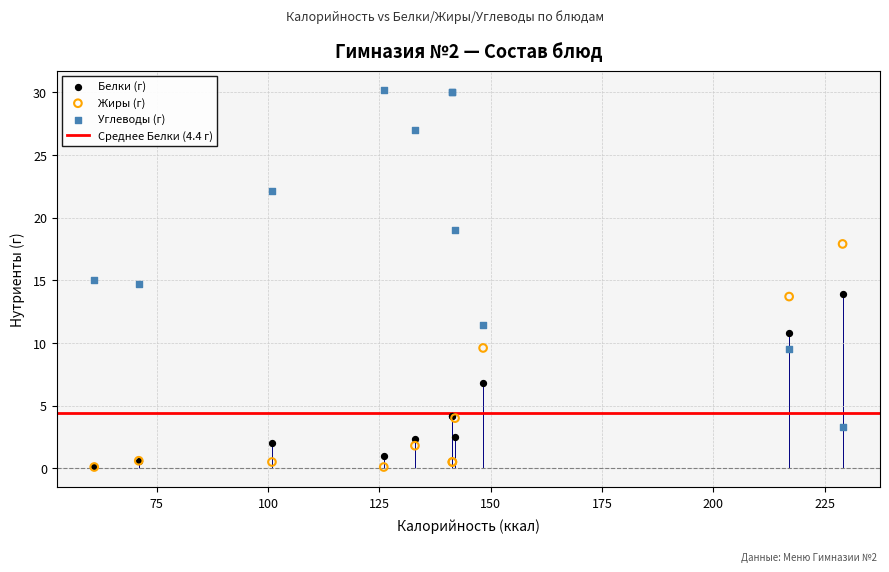

Which series contains the highest Y value?

Углеводы (г)